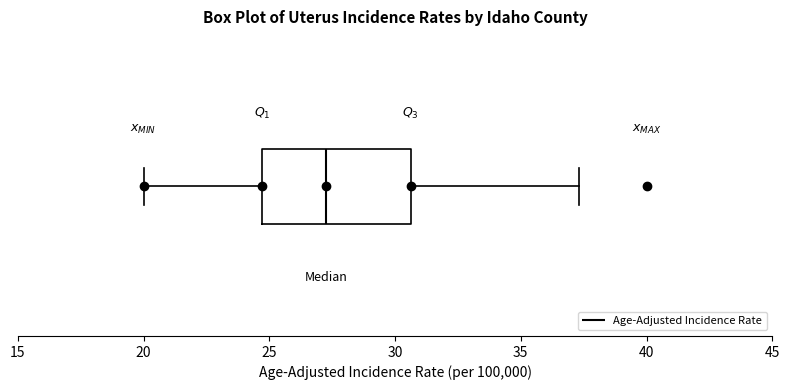

Transcribe this box plot: give where the median line is, the range the box spans, and where the two whiskers end, as read against the x-axis. The values are not printed on the chart, so give them approximately, as read against the axis.

median 27.5, box 24.5 to 30.5, whiskers 20.0 to 37.5